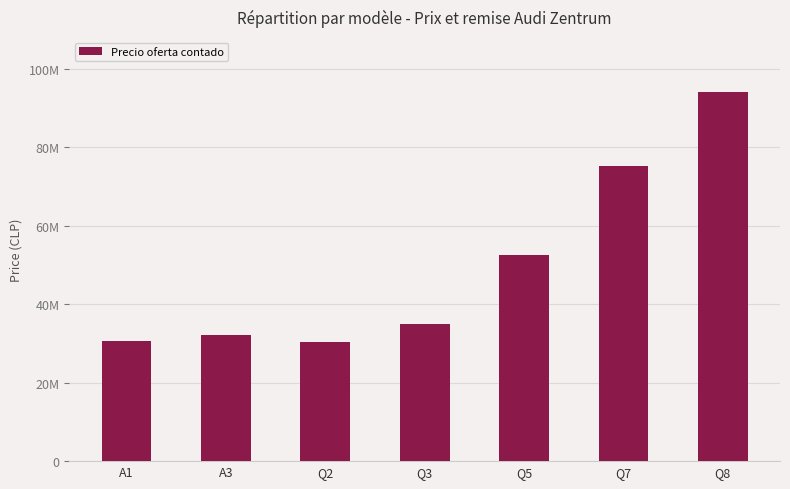

Does the chart contain any negative values?

No